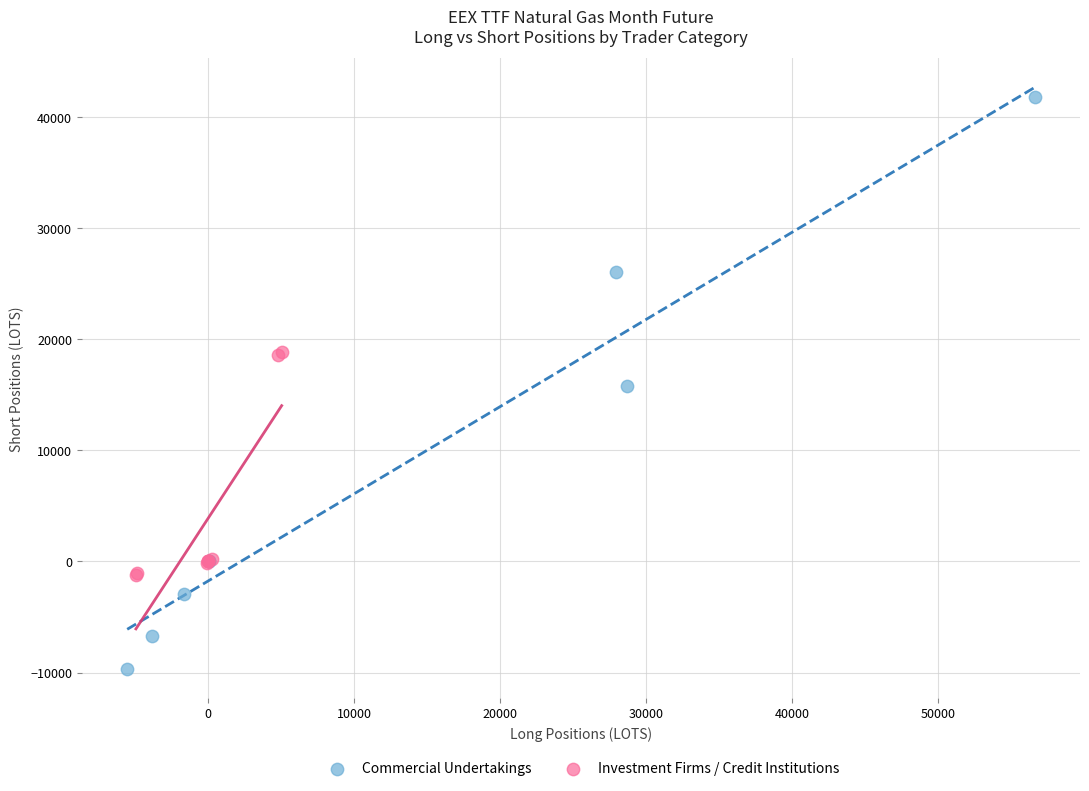

Which series has the widest spread of Y values?

Commercial Undertakings